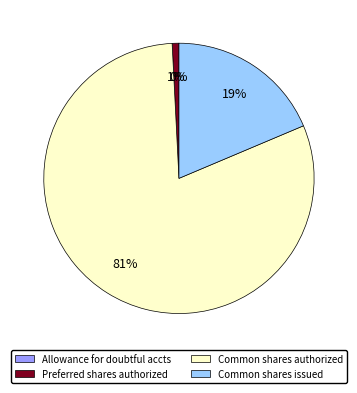

Between Common shares issued and Common shares authorized, which is larger?

Common shares authorized